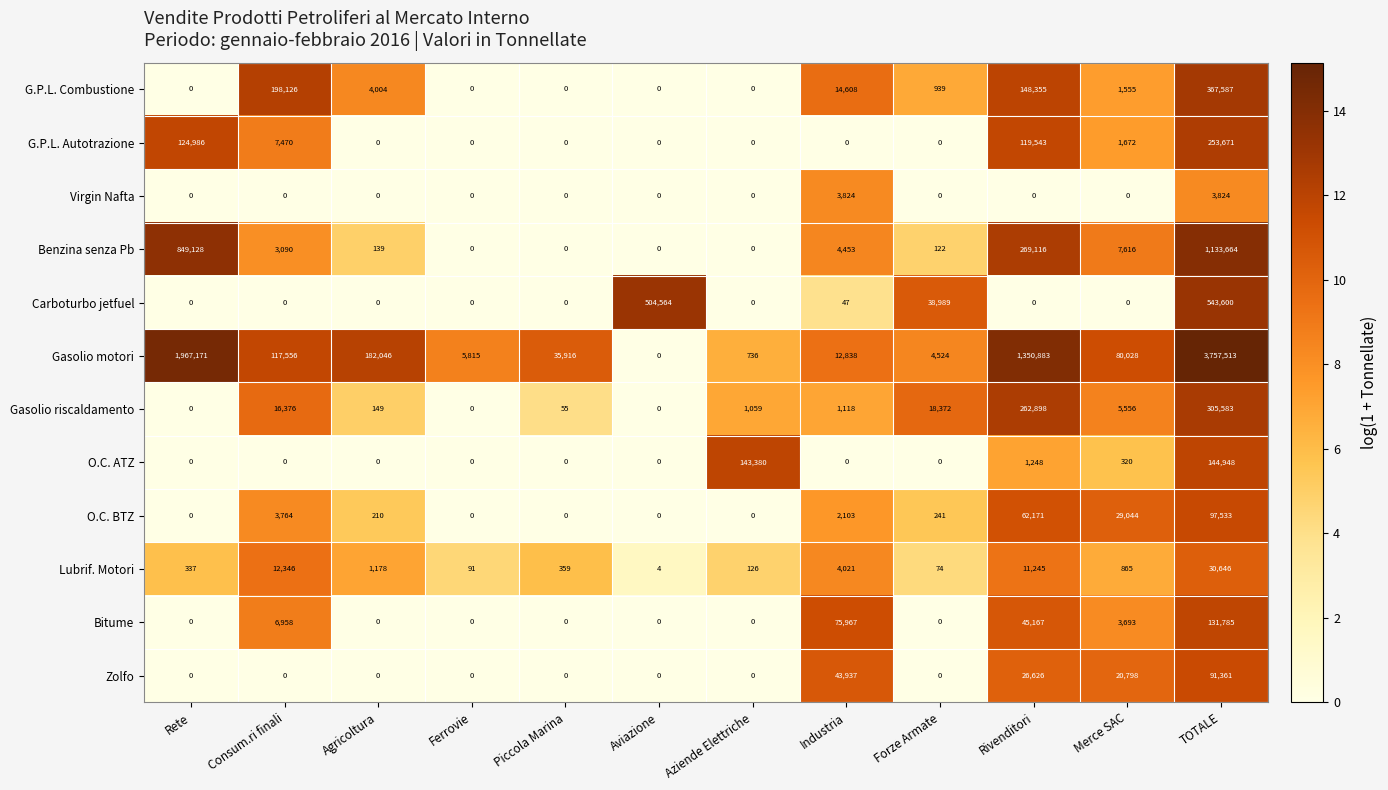

Rank the series by their maximum value, from highest to lowest.

Gasolio motori, Benzina senza Pb, Carboturbo jetfuel, G.P.L. Combustione, Gasolio riscaldamento, G.P.L. Autotrazione, O.C. ATZ, Bitume, O.C. BTZ, Zolfo, Lubrif. Motori, Virgin Nafta